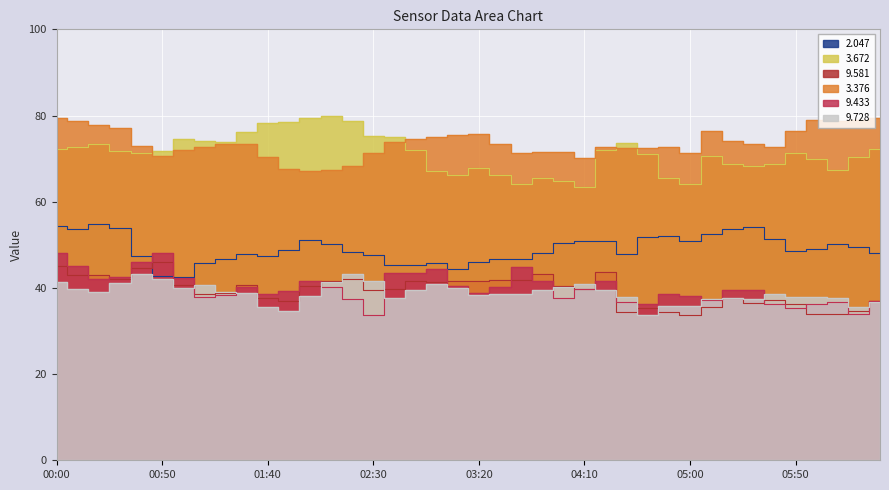

The   2.047 series shows 18.7 at 05:50. True or false?

False